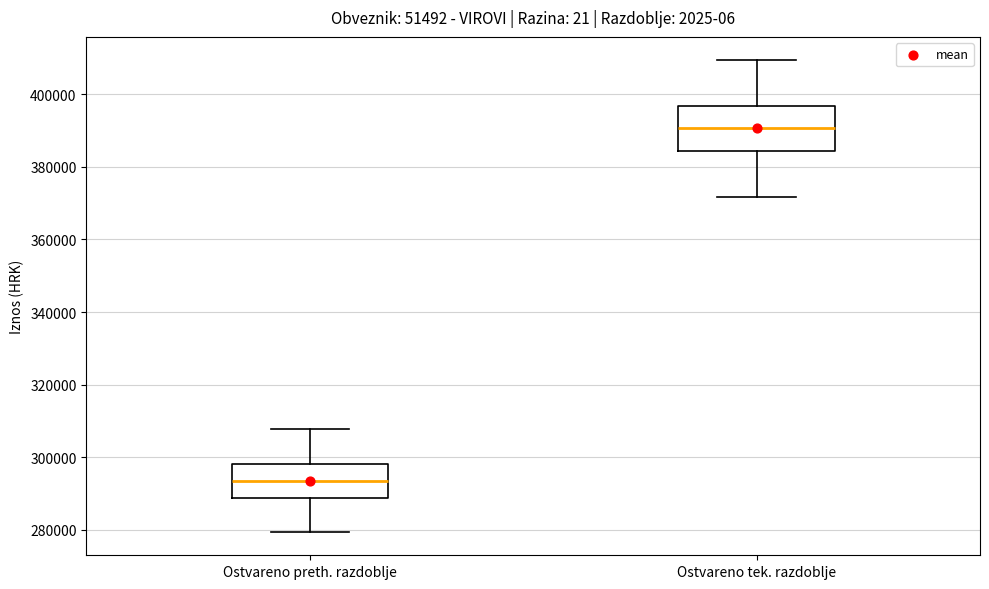

Where does the median line of the box for Ostvareno preth. razdoblje sit on the y-axis? The values are not printed on the chart, so give them approximately, as read against the axis.

294000